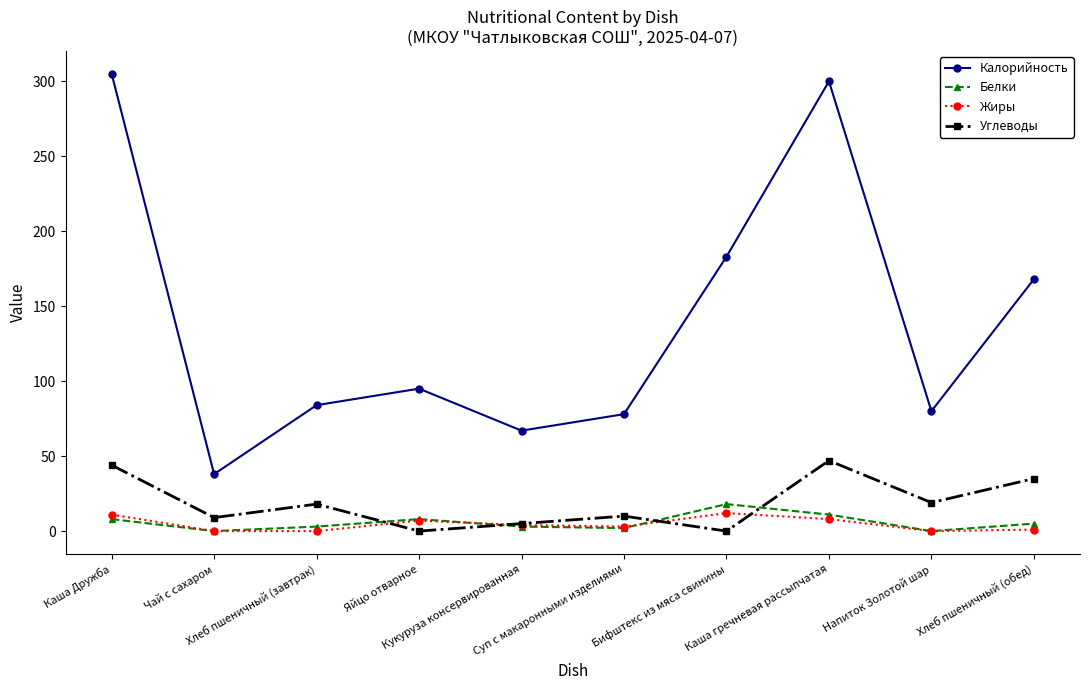

Which series has the largest range (max minus min)?

Калорийность